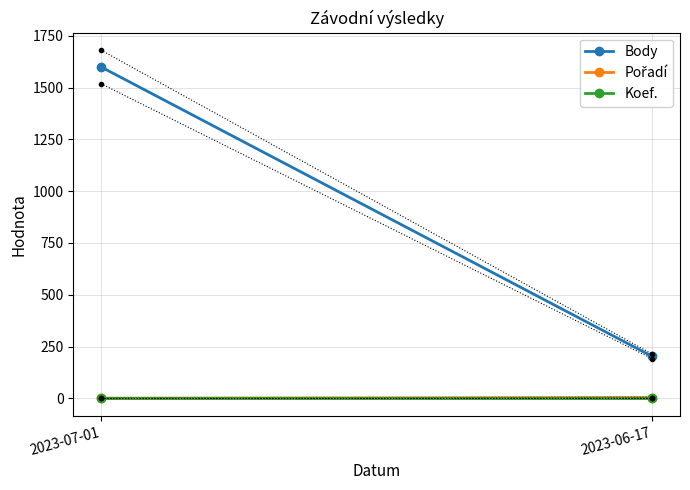

What is the maximum value shown in the chart?

1600